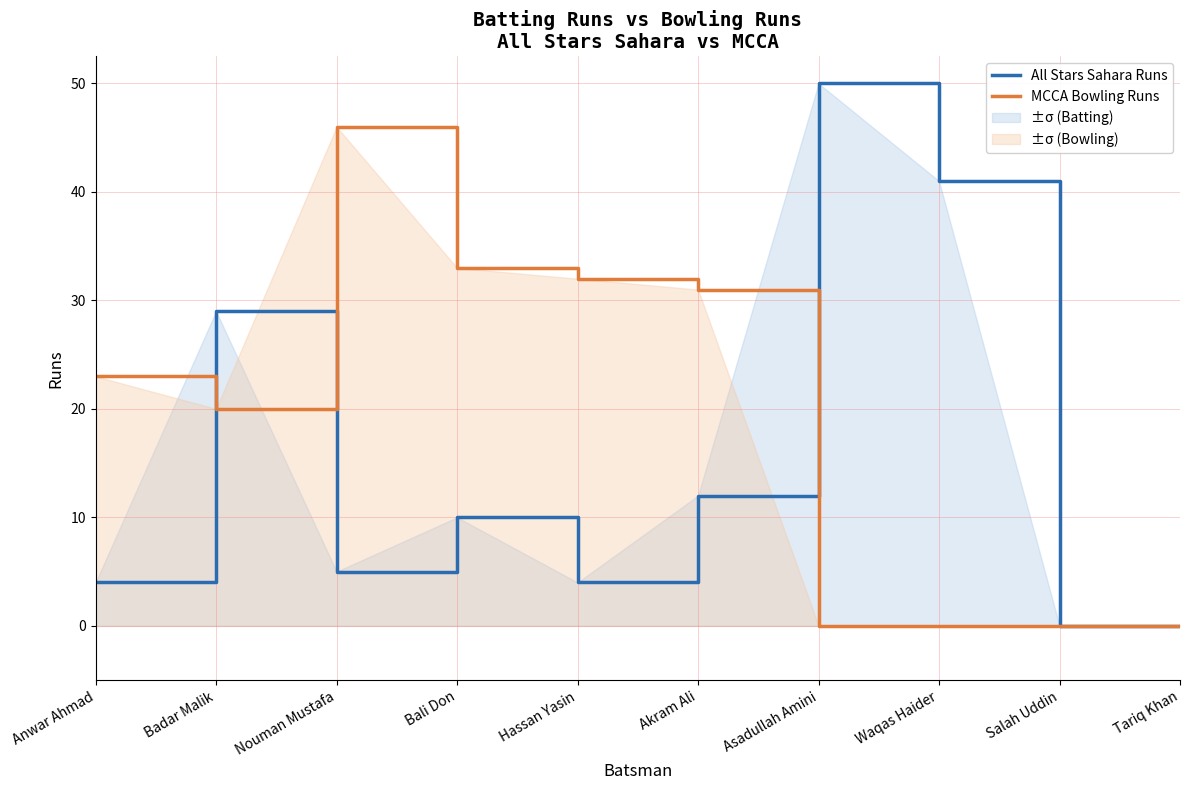

The MCCA Bowling Runs series shows 0 at Tariq Khan. True or false?

True